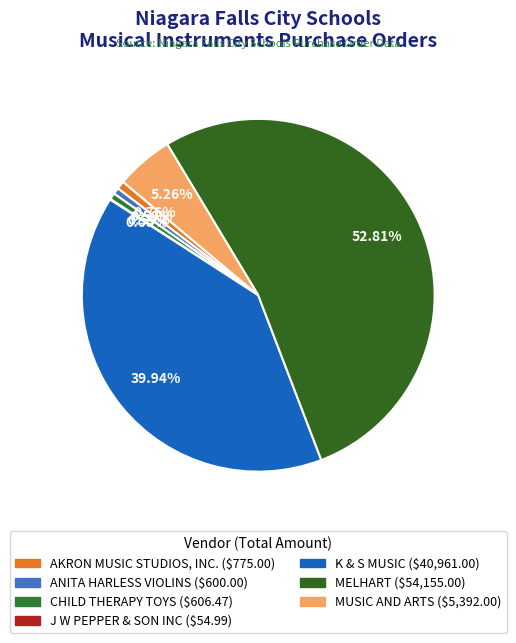

To the nearest percent, what is the difference between the CHILD THERAPY TOYS and K & S MUSIC slice percentages?

39%